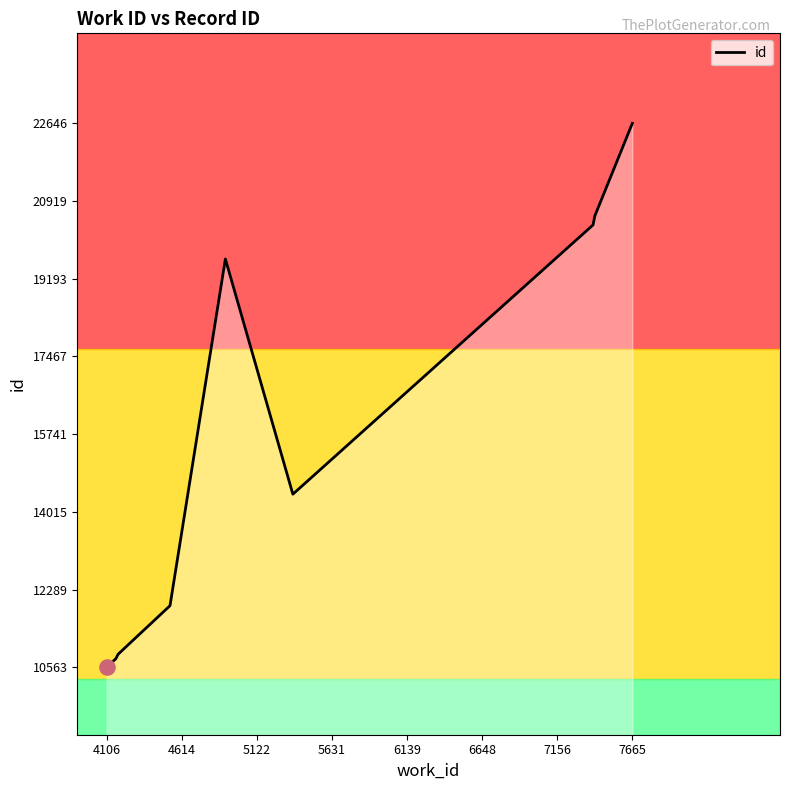

True or false: id has a value of 22646 at 7665.

True